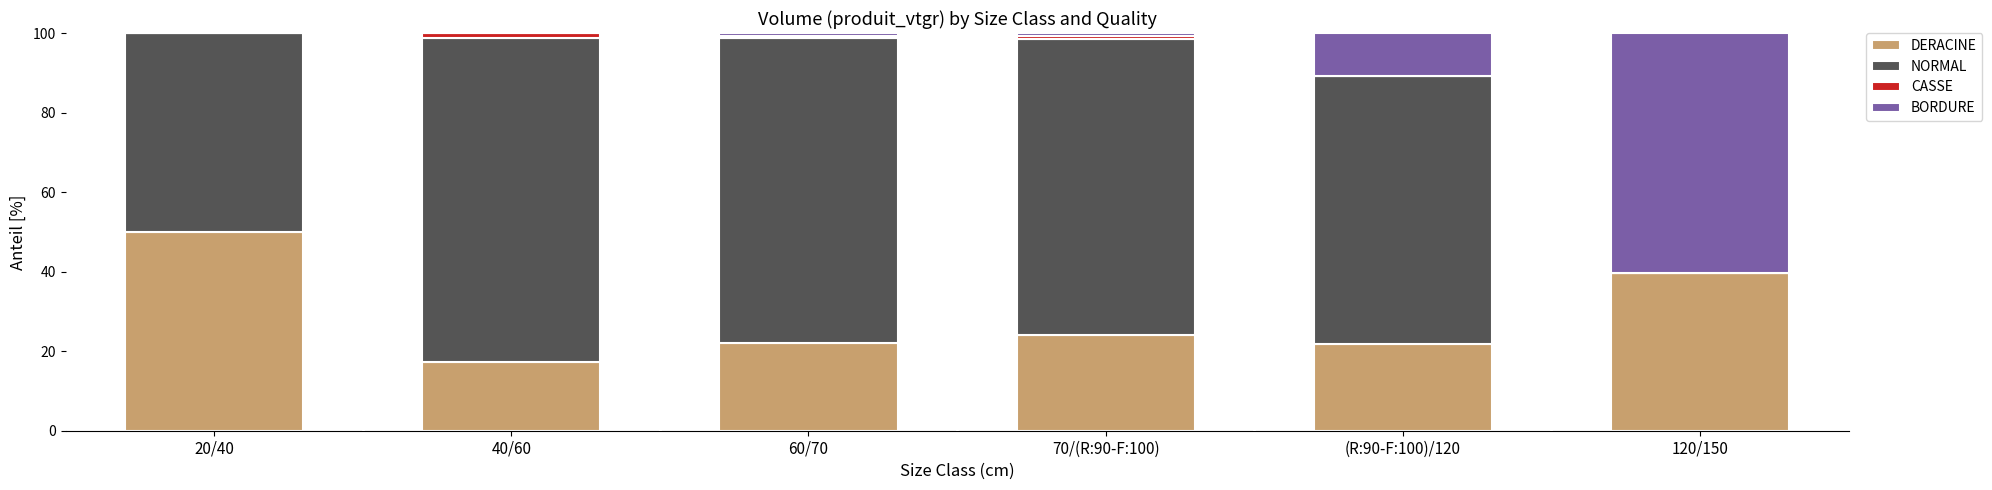

What is the sum of the DERACINE values at 40/60 and 60/70?

39.3